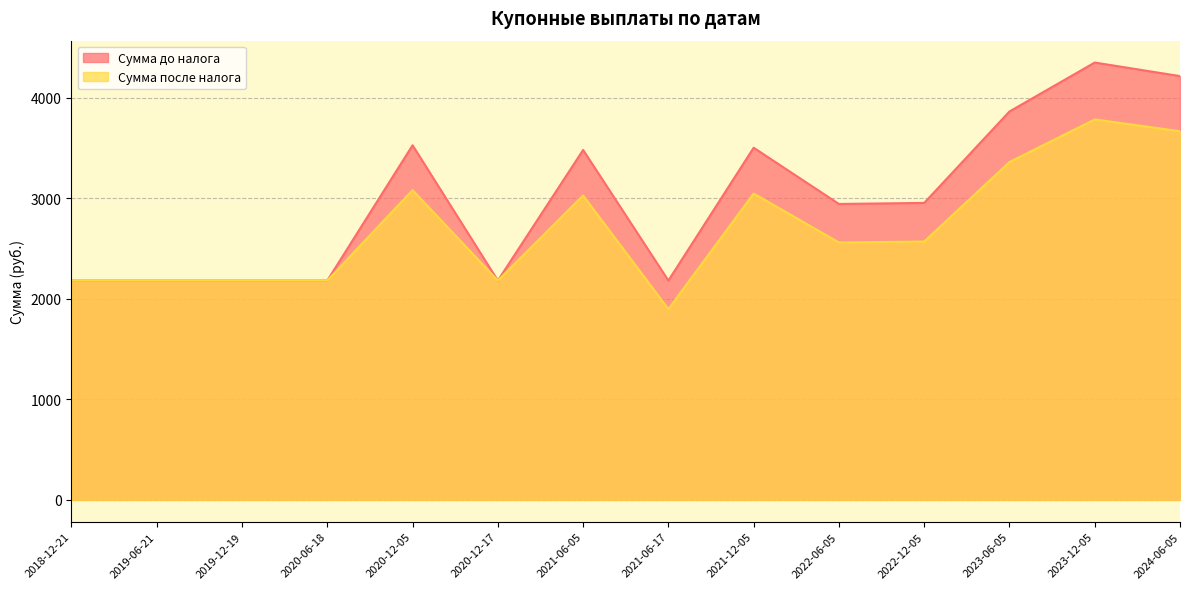

List the series in order of their peak value, highest first.

Сумма до налога, Сумма после налога